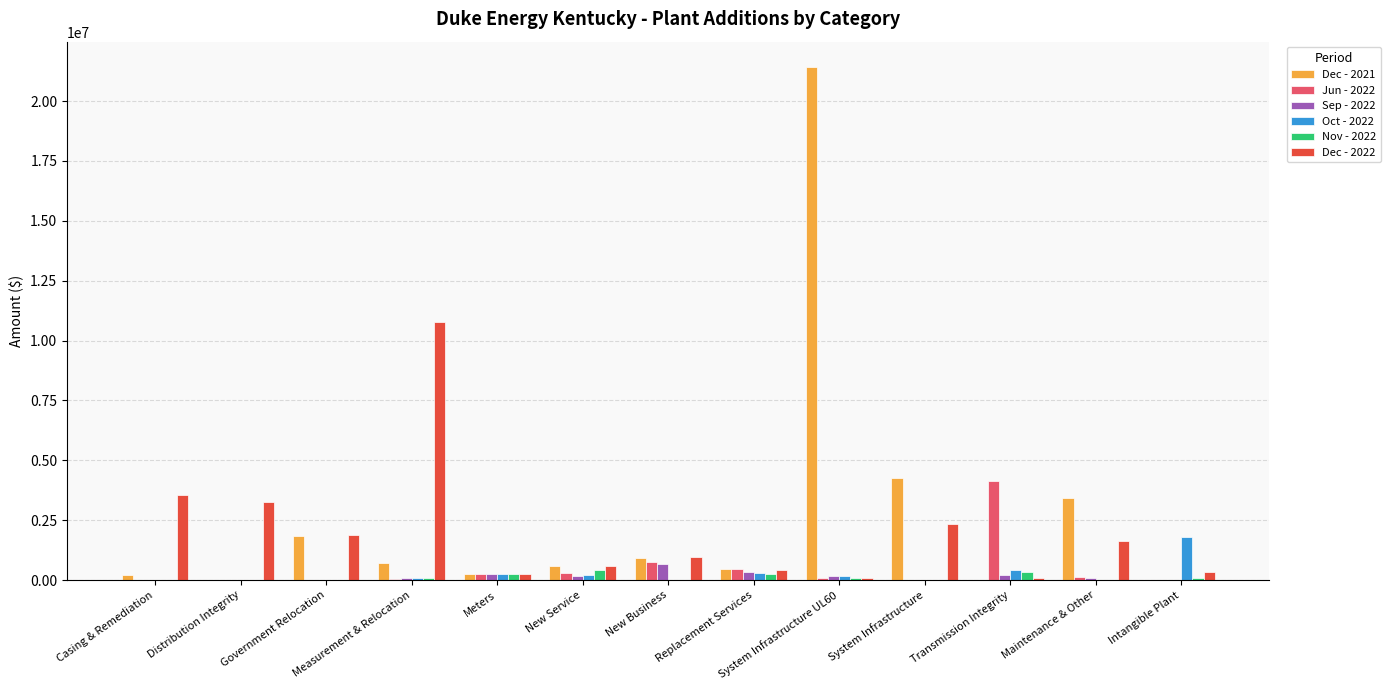

At which category does the chart reach its peak across all series?

System Infrastructure UL60